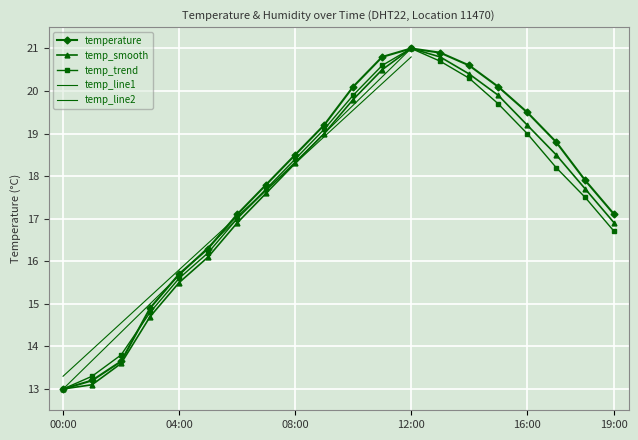

What is the label of the 12th point from the right?

08:00